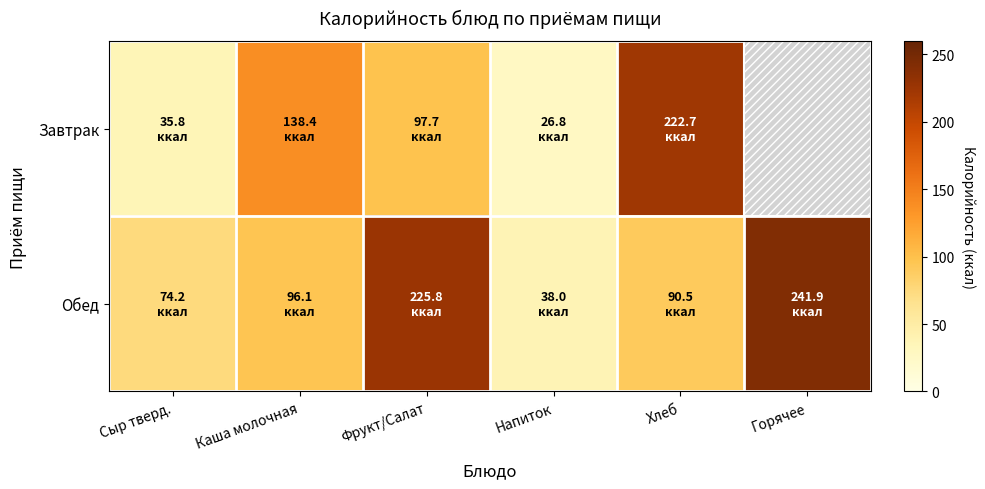

At how many categories does at least one series exceed 63?

5